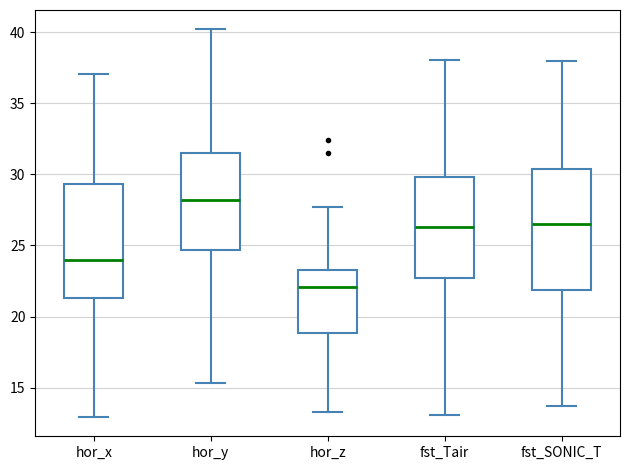

Reading left to right, read every box against the y-axis: the position of its median line, the range the box covers, and the ends of its whiskers. The values are not printed on the chart, so give them approximately, as read against the axis.

hor_x: median 24.0, box 21.5 to 29.5, whiskers 13.0 to 37.0
hor_y: median 28.0, box 24.5 to 31.5, whiskers 15.5 to 40.0
hor_z: median 22.0, box 19.0 to 23.0, whiskers 13.5 to 27.5
fst_Tair: median 26.5, box 22.5 to 30.0, whiskers 13.0 to 38.0
fst_SONIC_T: median 26.5, box 22.0 to 30.5, whiskers 13.5 to 38.0